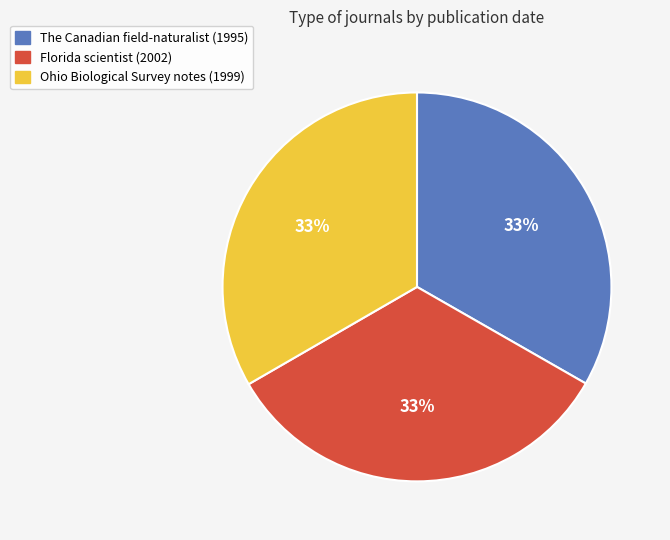

What percentage is the The Canadian field-naturalist (1995) slice, to the nearest percent?

33%